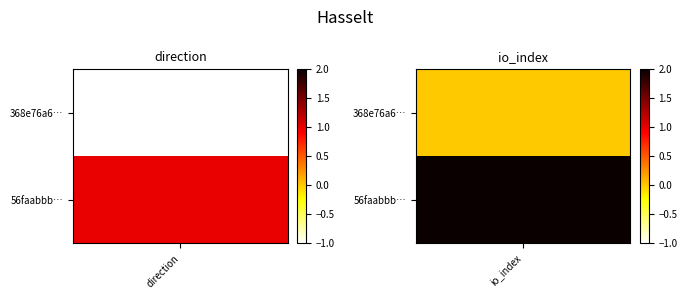

The value of 368e76a62e228b67b8a41df2d73c7c654e82602 at 1 is 0. True or false?

False